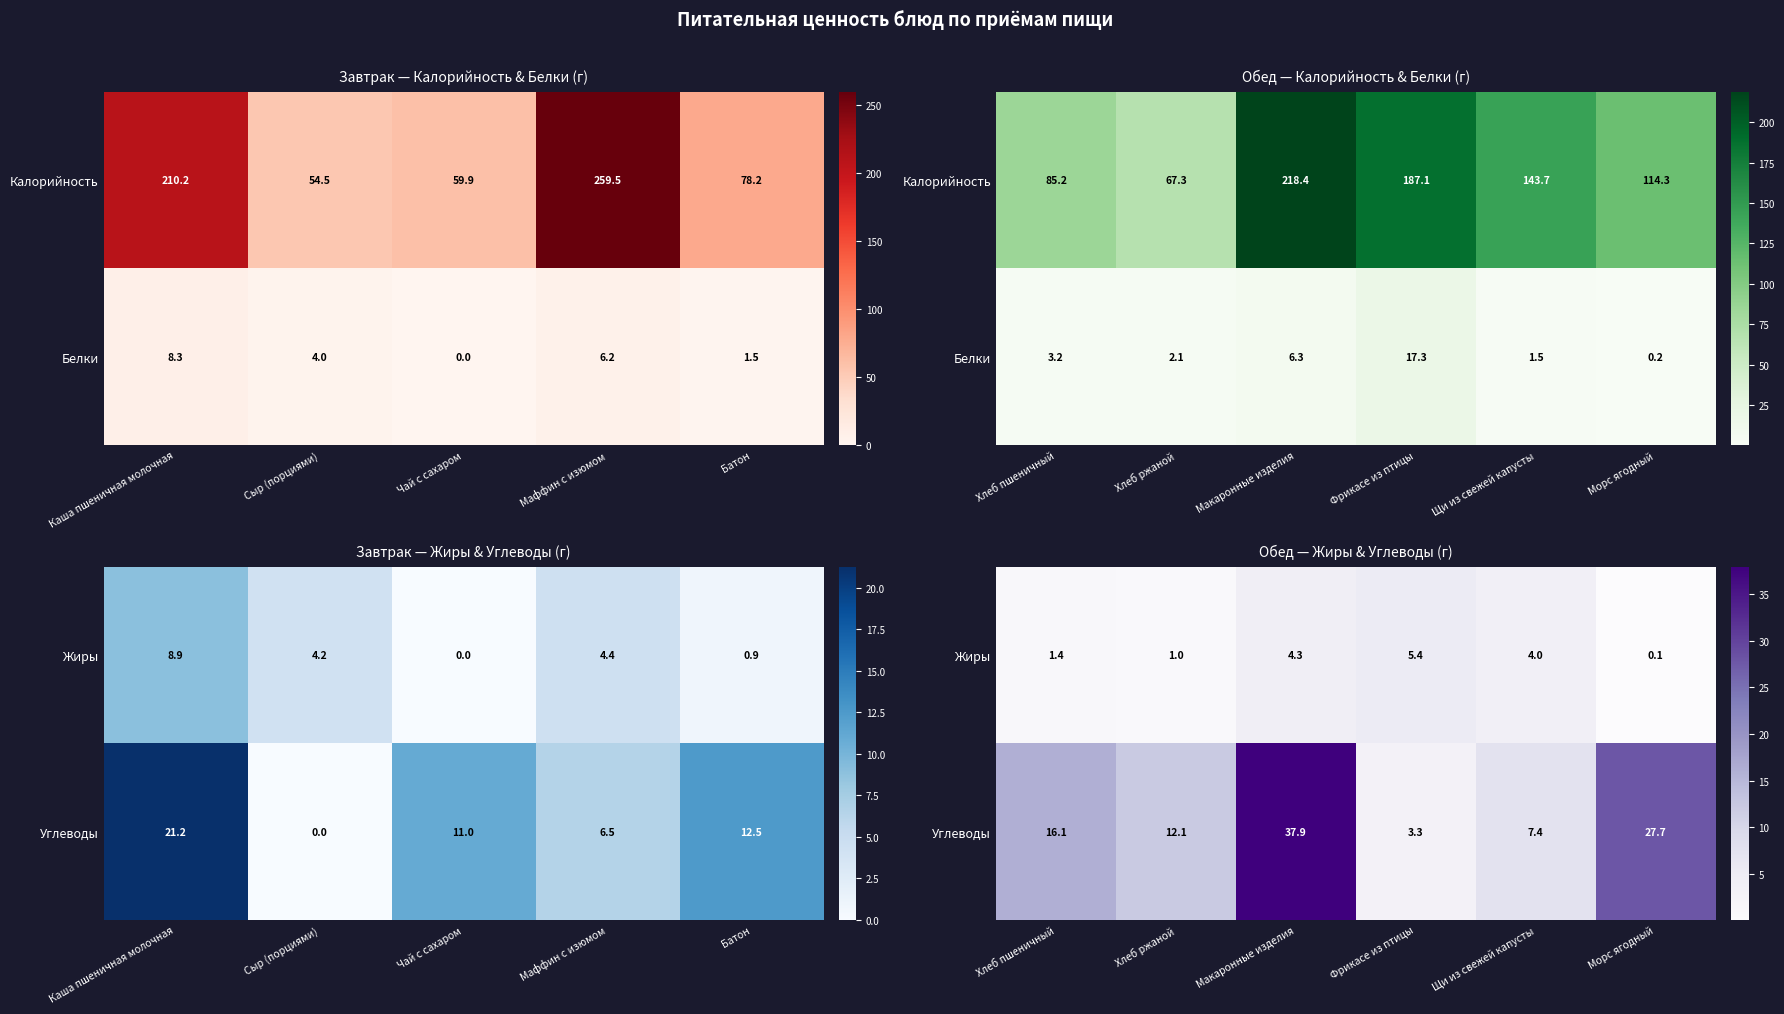

How many series are shown in this chart?

2